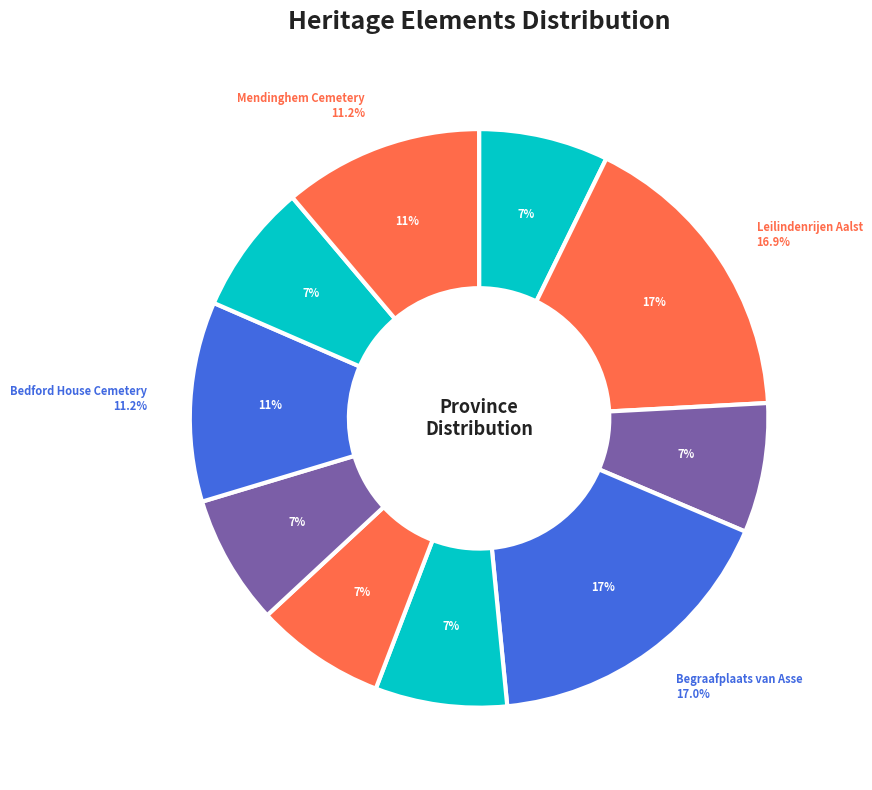

To the nearest percent, what percentage of the pie is Geschoren taxussen Hofstade?

7%